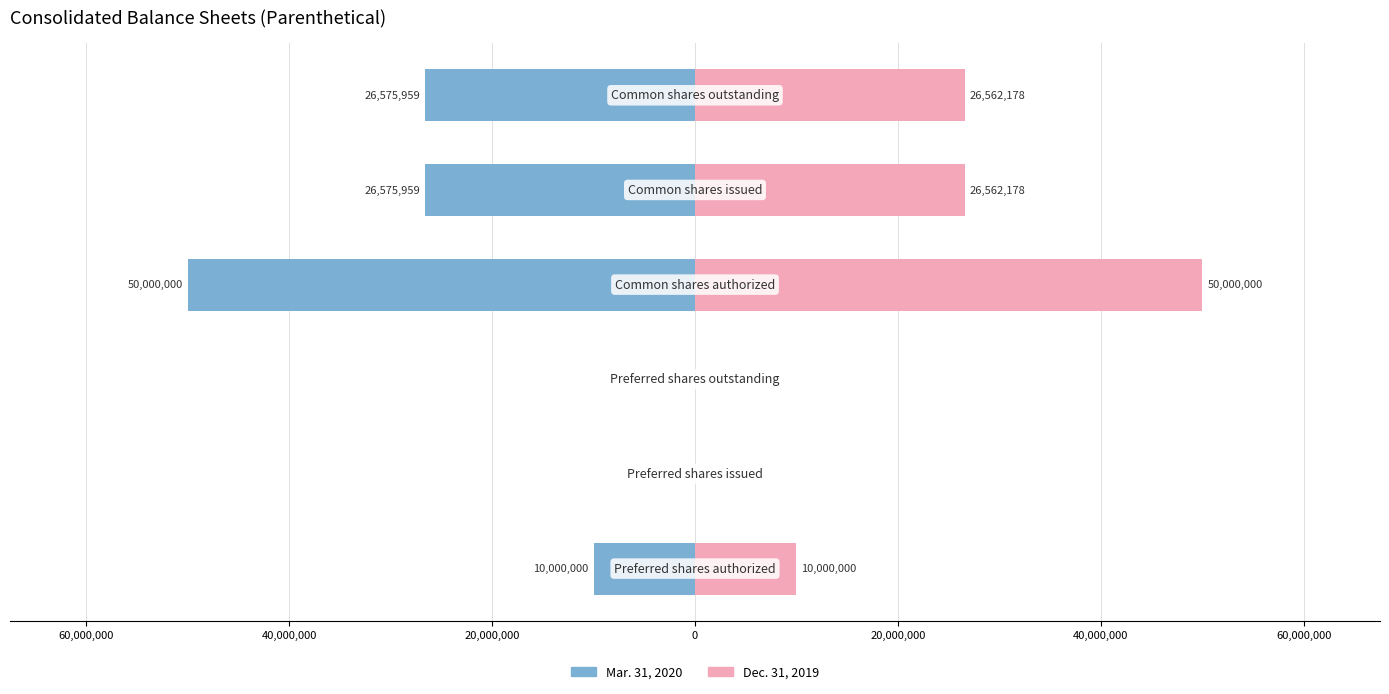

Reading right to left, what are all the values shown in this chart?

Mar. 31, 2020: 20,000,000=-26575959	0=-26575959	20,000,000=-50000000	40,000,000=0	60,000,000=0	80,000,000=-10000000
Dec. 31, 2019: 20,000,000=26562178	0=26562178	20,000,000=50000000	40,000,000=0	60,000,000=0	80,000,000=10000000